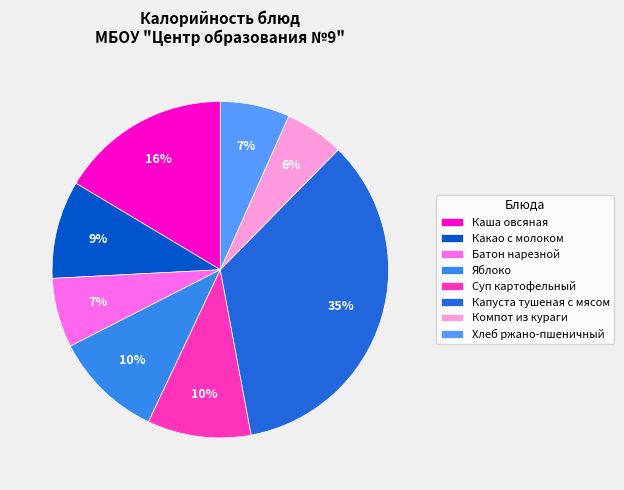

How many slices are in this pie chart?

8